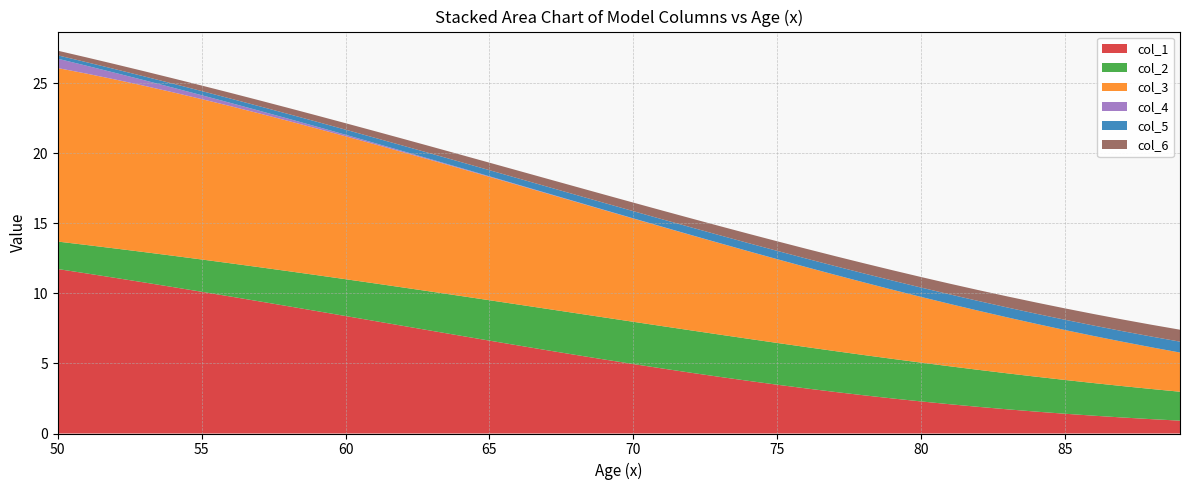

Reading right to left, extract all data points from this chart.

col_1: 89=0.9	88=1.0	87=1.1	86=1.3	85=1.4	84=1.6	83=1.7	82=1.9	81=2.1	80=2.3	79=2.5	78=2.7	77=3.0	76=3.2	75=3.5	74=3.8	73=4.0	72=4.3	71=4.6	70=5.0	69=5.3	68=5.6	67=5.9	66=6.3	65=6.6	64=7.0	63=7.3	62=7.7	61=8.0	60=8.4	59=8.7	58=9.1	57=9.4	56=9.8	55=10.1	54=10.5	53=10.8	52=11.1	51=11.4	50=11.7
col_2: 89=2.1	88=2.2	87=2.2	86=2.3	85=2.4	84=2.5	83=2.6	82=2.6	81=2.7	80=2.8	79=2.8	78=2.9	77=2.9	76=3.0	75=3.0	74=3.0	73=3.0	72=3.0	71=3.0	70=3.0	69=3.0	68=3.0	67=3.0	66=2.9	65=2.9	64=2.8	63=2.8	62=2.7	61=2.7	60=2.6	59=2.6	58=2.5	57=2.4	56=2.4	55=2.3	54=2.2	53=2.2	52=2.1	51=2.0	50=2.0
col_3: 89=2.8	88=3.0	87=3.2	86=3.4	85=3.6	84=3.8	83=4.0	82=4.2	81=4.5	80=4.7	79=4.9	78=5.2	77=5.4	76=5.7	75=6.0	74=6.3	73=6.5	72=6.8	71=7.1	70=7.4	69=7.7	68=7.9	67=8.2	66=8.5	65=8.8	64=9.1	63=9.4	62=9.7	61=9.9	60=10.2	59=10.5	58=10.7	57=11.0	56=11.2	55=11.5	54=11.7	53=11.9	52=12.1	51=12.2	50=12.4
col_4: 89=0.0	88=0.0	87=0.0	86=0.0	85=0.0	84=0.0	83=0.0	82=0.0	81=0.0	80=0.0	79=0.0	78=0.0	77=0.0	76=0.0	75=0.0	74=0.0	73=0.0	72=0.0	71=0.0	70=0.0	69=0.0	68=0.0	67=0.0	66=0.0	65=0.0	64=0.0	63=0.1	62=0.1	61=0.1	60=0.1	59=0.1	58=0.2	57=0.2	56=0.2	55=0.3	54=0.3	53=0.4	52=0.5	51=0.6	50=0.7
col_5: 89=0.8	88=0.8	87=0.8	86=0.7	85=0.7	84=0.7	83=0.7	82=0.7	81=0.7	80=0.7	79=0.7	78=0.6	77=0.6	76=0.6	75=0.6	74=0.6	73=0.6	72=0.5	71=0.5	70=0.5	69=0.5	68=0.5	67=0.5	66=0.5	65=0.4	64=0.4	63=0.4	62=0.4	61=0.4	60=0.4	59=0.3	58=0.3	57=0.3	56=0.3	55=0.3	54=0.3	53=0.3	52=0.3	51=0.3	50=0.2
col_6: 89=0.9	88=0.8	87=0.8	86=0.8	85=0.8	84=0.8	83=0.8	82=0.8	81=0.8	80=0.8	79=0.7	78=0.7	77=0.7	76=0.7	75=0.7	74=0.7	73=0.7	72=0.6	71=0.6	70=0.6	69=0.6	68=0.6	67=0.6	66=0.6	65=0.5	64=0.5	63=0.5	62=0.5	61=0.5	60=0.5	59=0.4	58=0.4	57=0.4	56=0.4	55=0.4	54=0.4	53=0.4	52=0.4	51=0.3	50=0.3